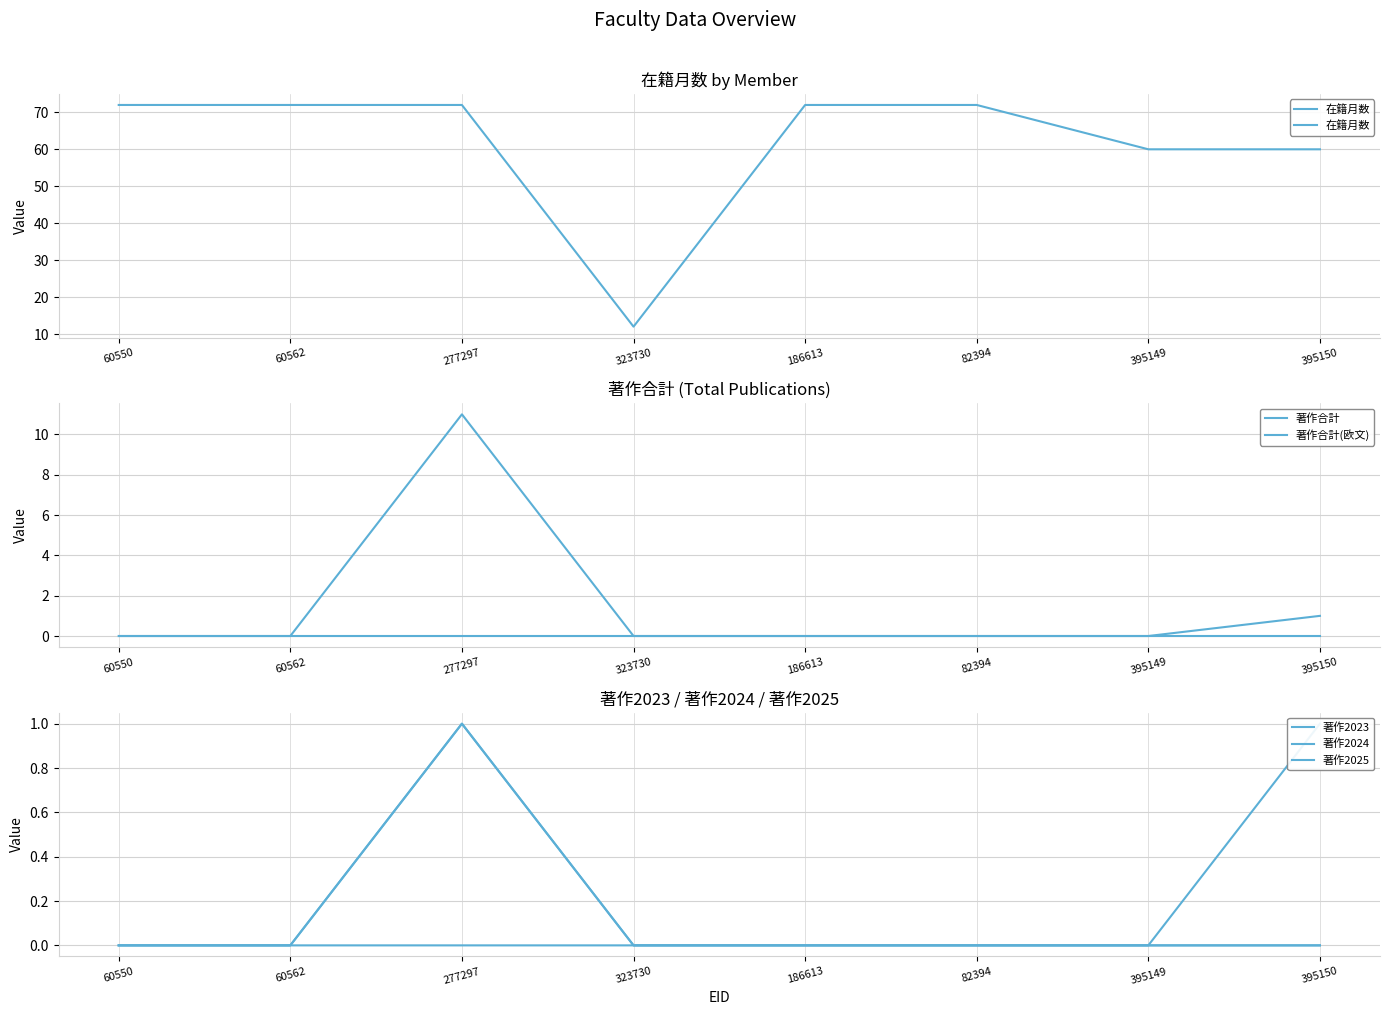

Is this an area chart (filled region under the line)?

No